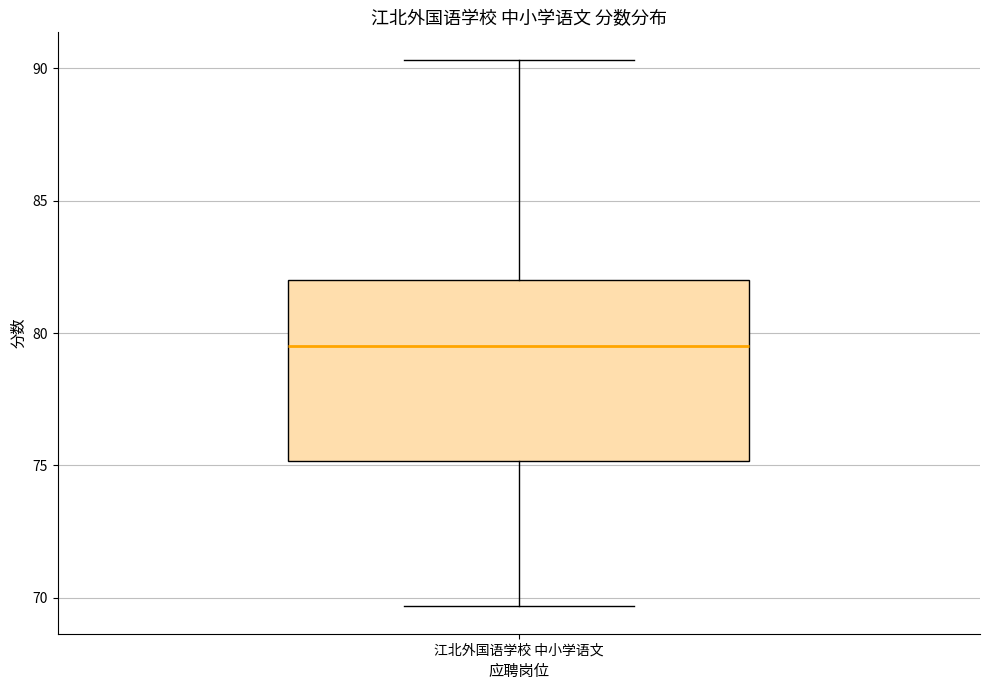

Read this box plot against the y-axis: the position of the median line, the range covered by the box, and the ends of both whiskers. The values are not printed on the chart, so give them approximately, as read against the axis.

median 79.5, box 75.0 to 82.0, whiskers 69.5 to 90.5